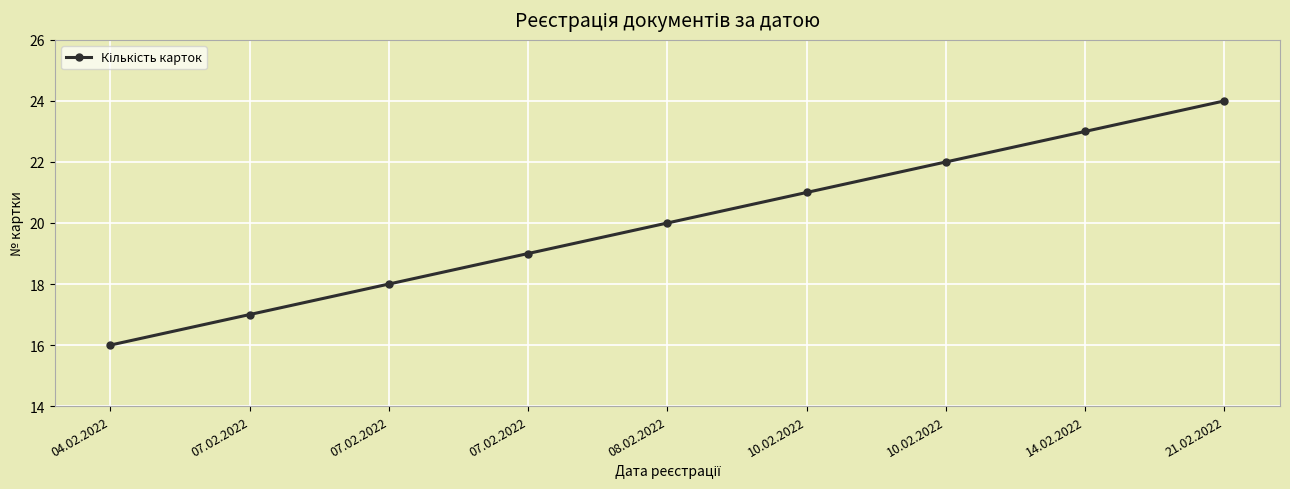

How many series are shown in this chart?

1